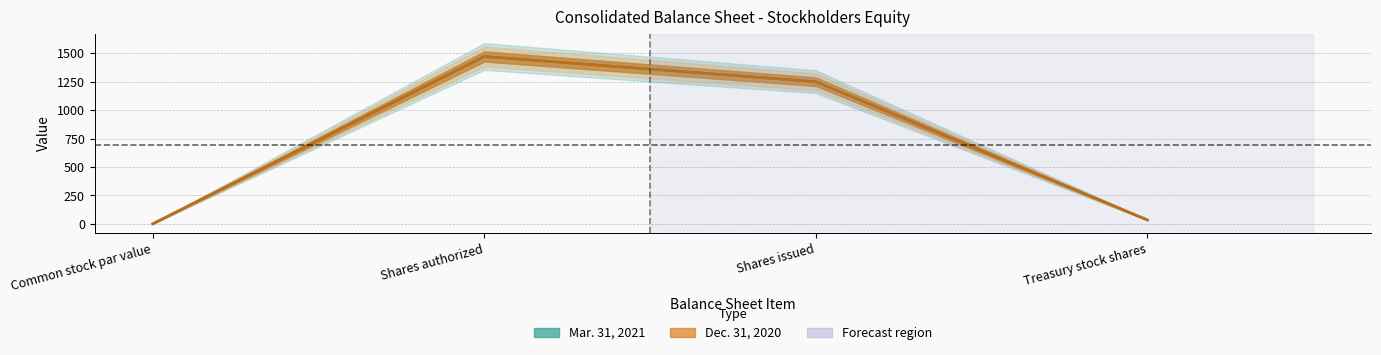

Rank the series by their average value, from lowest to highest.

Dec. 31, 2020, Mar. 31, 2021